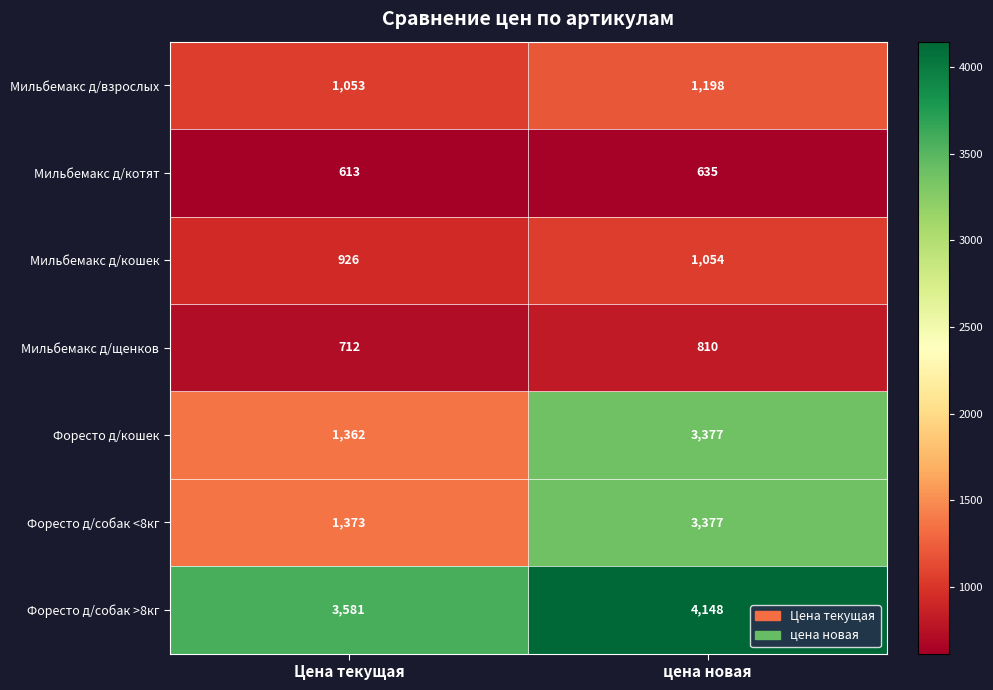

Rank the categories by Форесто д/собак >8кг value from lowest to highest.

Цена текущая, цена новая